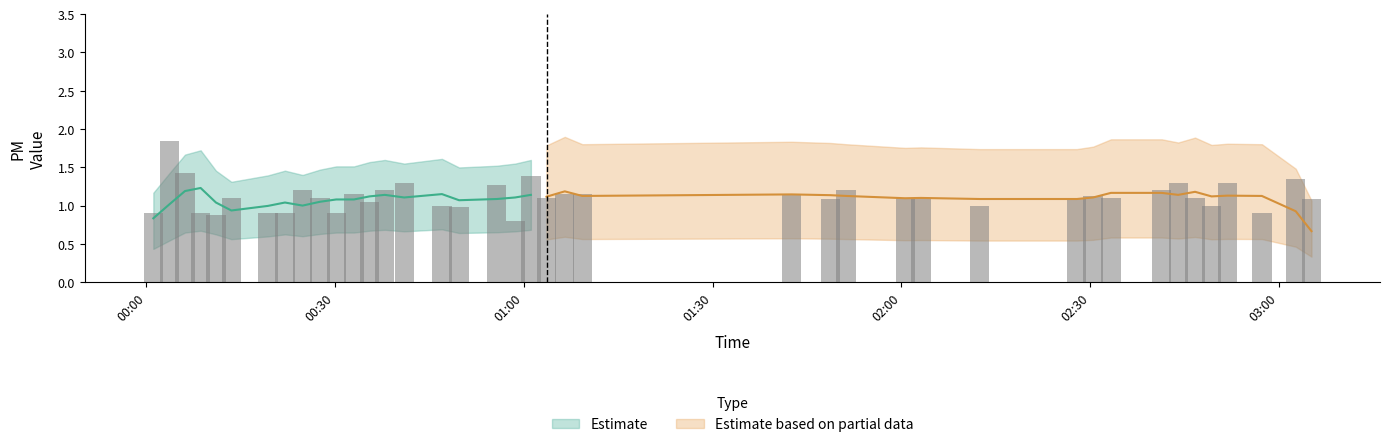

True or false: the data shows 0.3 at 01:30.

False